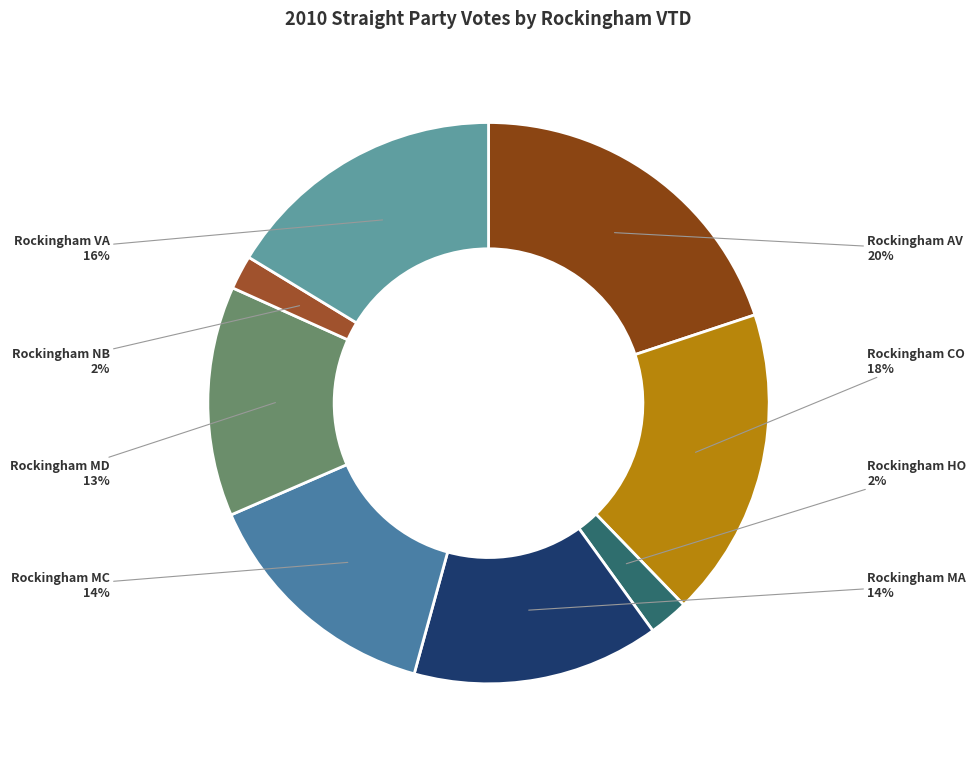

To the nearest percent, what is the difference between the largest and smallest slice percentages?

18%